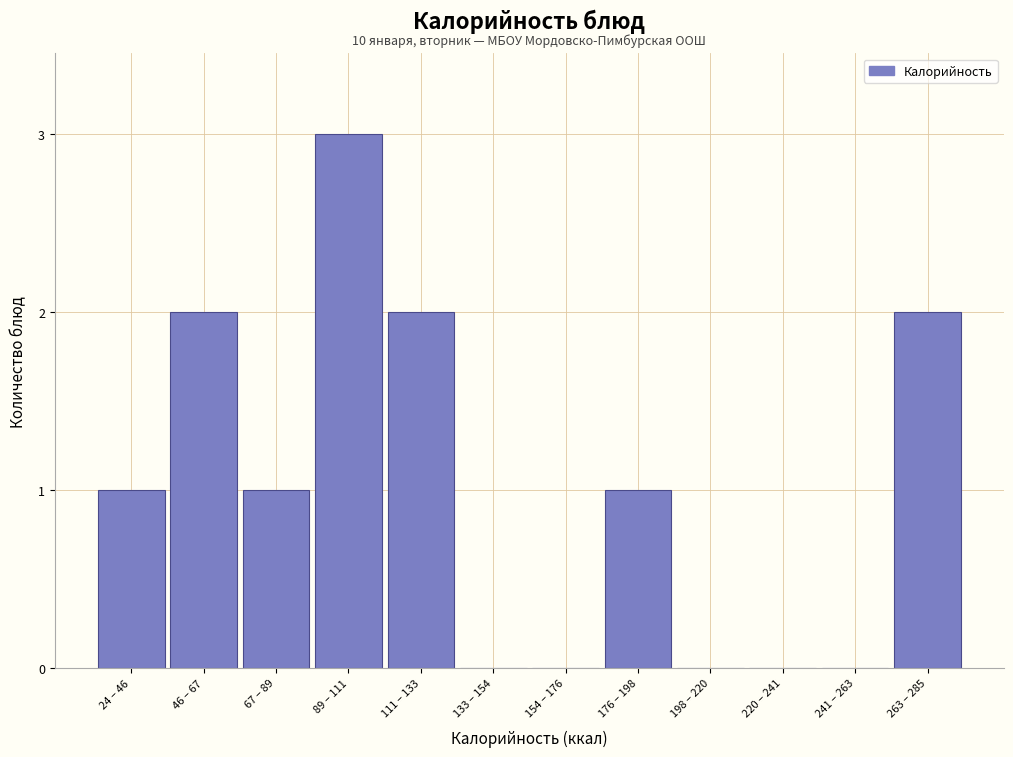

Reading left to right, extract all data points from this chart.

24 – 46=1	46 – 67=2	67 – 89=1	89 – 111=3	111 – 133=2	133 – 154=0	154 – 176=0	176 – 198=1	198 – 220=0	220 – 241=0	241 – 263=0	263 – 285=2